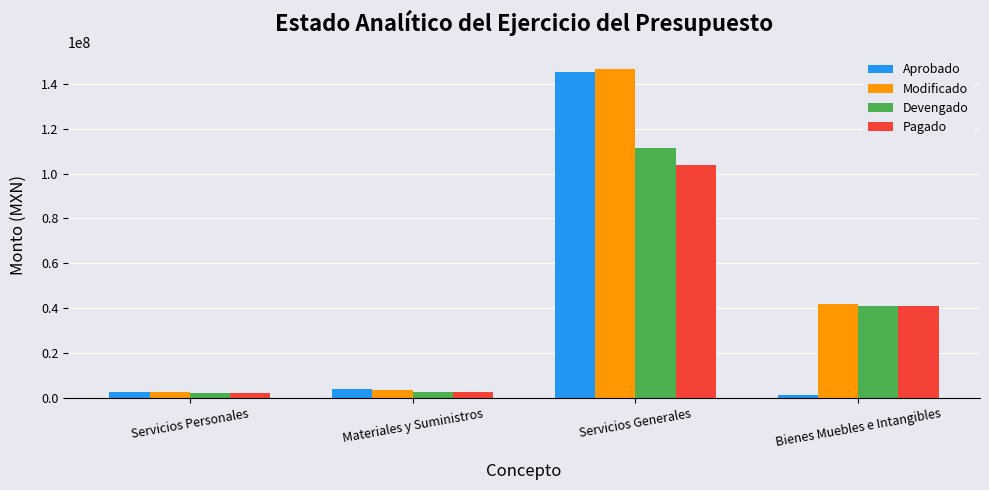

Are the bars grouped side by side (vs. stacked)?

Yes